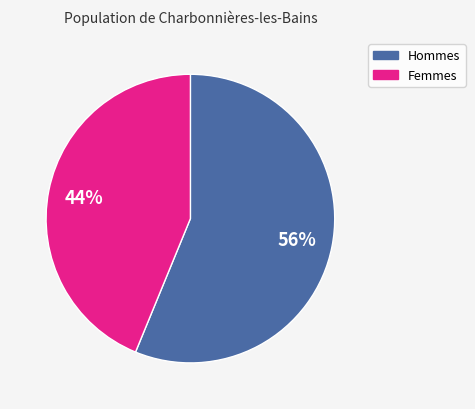

Does Femmes represent more than half of the total?

No